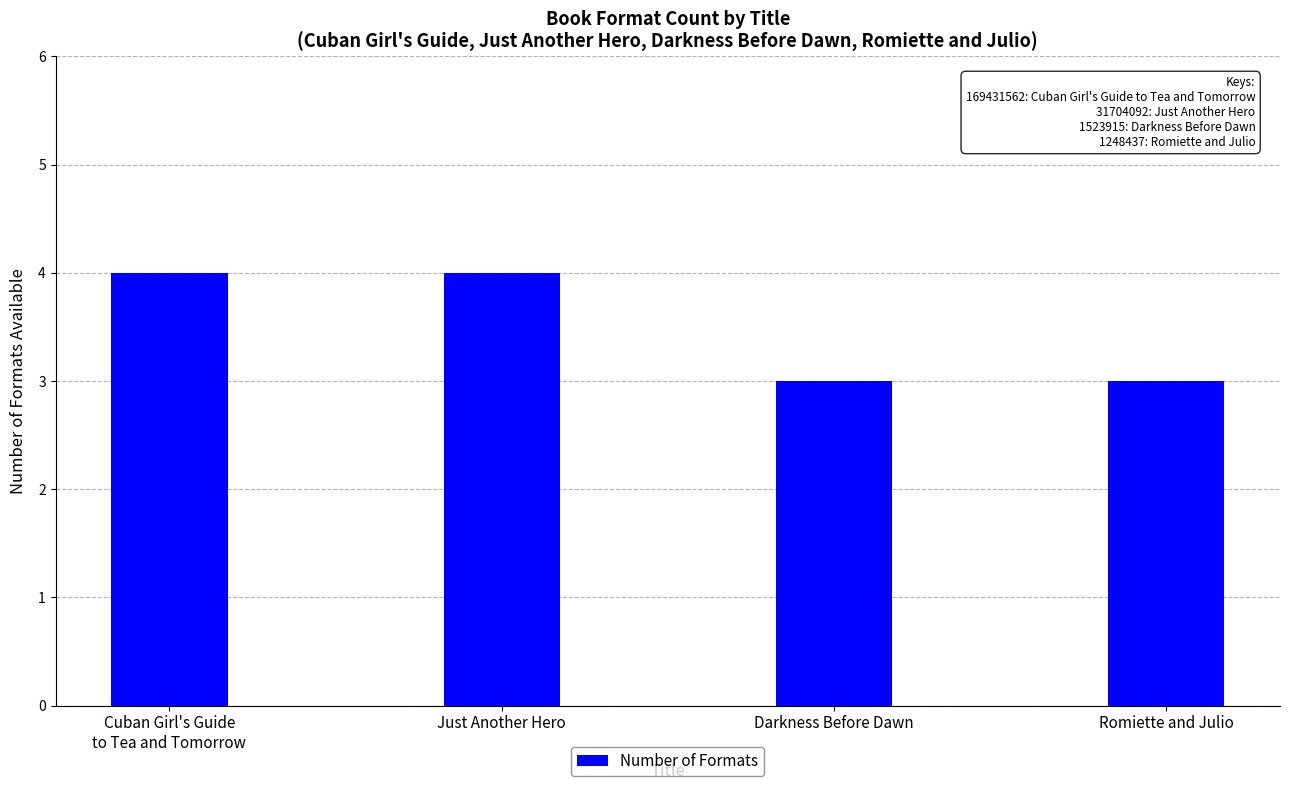

What position from the left is Just Another Hero?

2